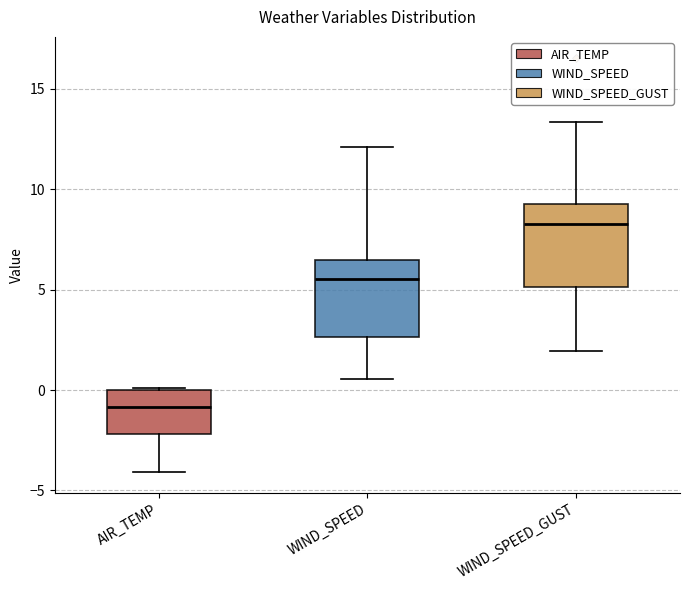

Reading left to right, read every box against the y-axis: the position of its median line, the range the box covers, and the ends of its whiskers. The values are not printed on the chart, so give them approximately, as read against the axis.

AIR_TEMP: median -1.0, box -2.0 to 0.0, whiskers -4.0 to 0.0
WIND_SPEED: median 5.5, box 2.5 to 6.5, whiskers 0.5 to 12.0
WIND_SPEED_GUST: median 8.5, box 5.0 to 9.5, whiskers 2.0 to 13.5